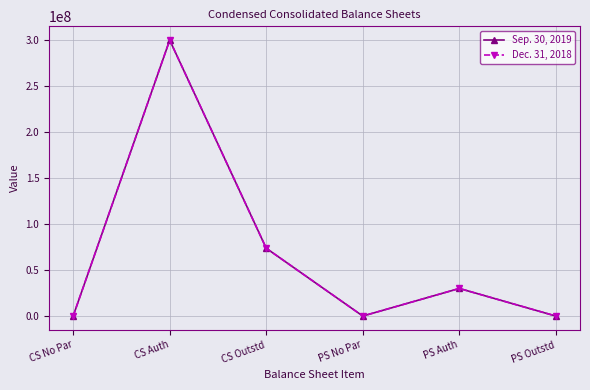

Is this an area chart (filled region under the line)?

No